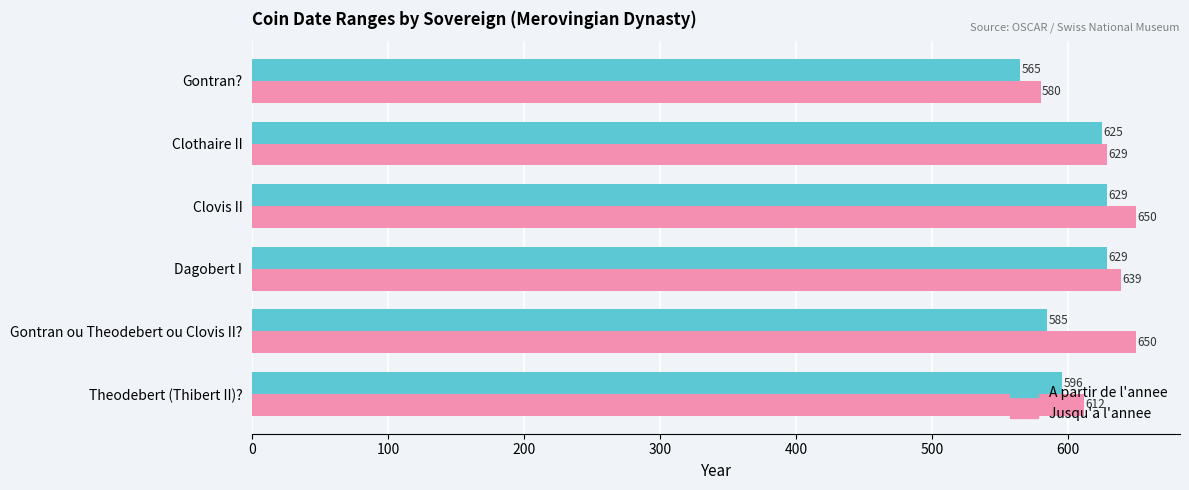

Which series has the widest spread of values?

Jusqu'a l'annee